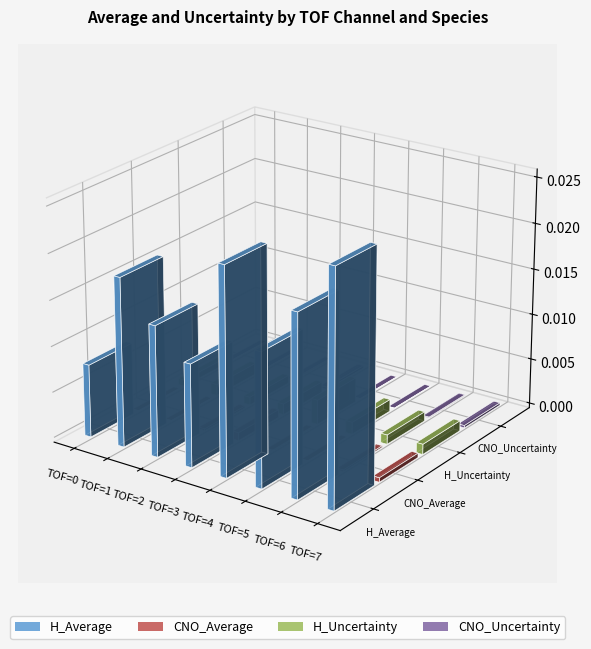

At how many categories does at least one series exceed 0?

8